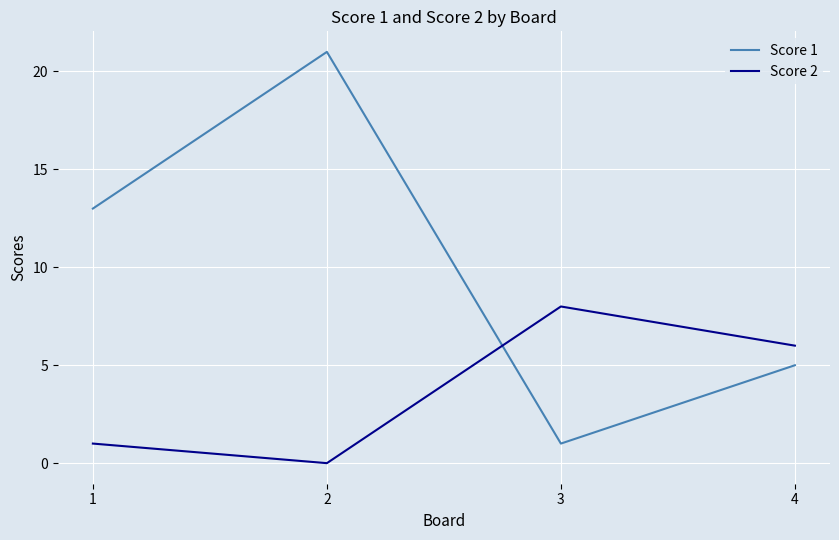

True or false: Score 1 has a value of 7 at 4.

False